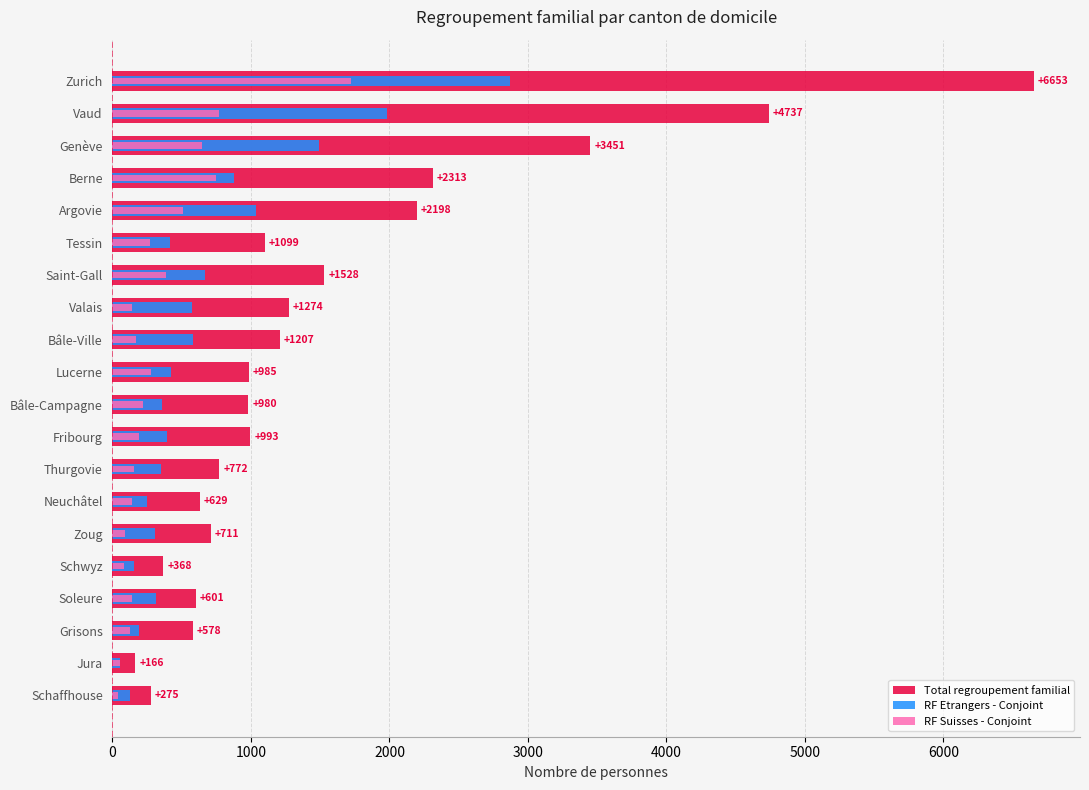

What is the maximum value for RF Suisses - Conjoint?

1724